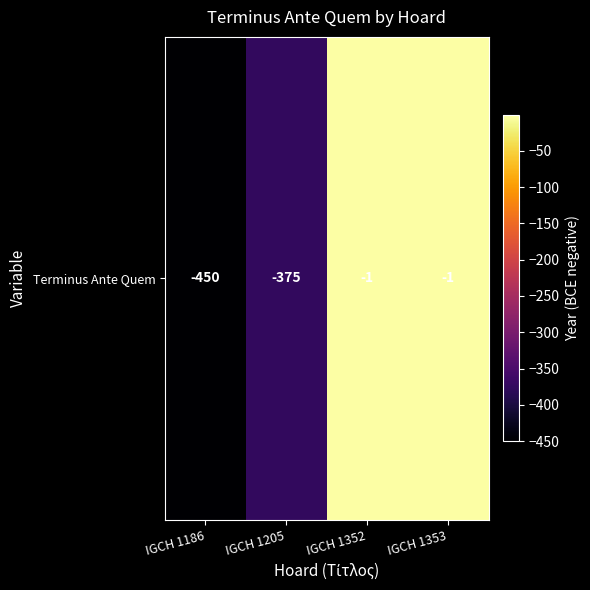

How many data points does each series have?

4